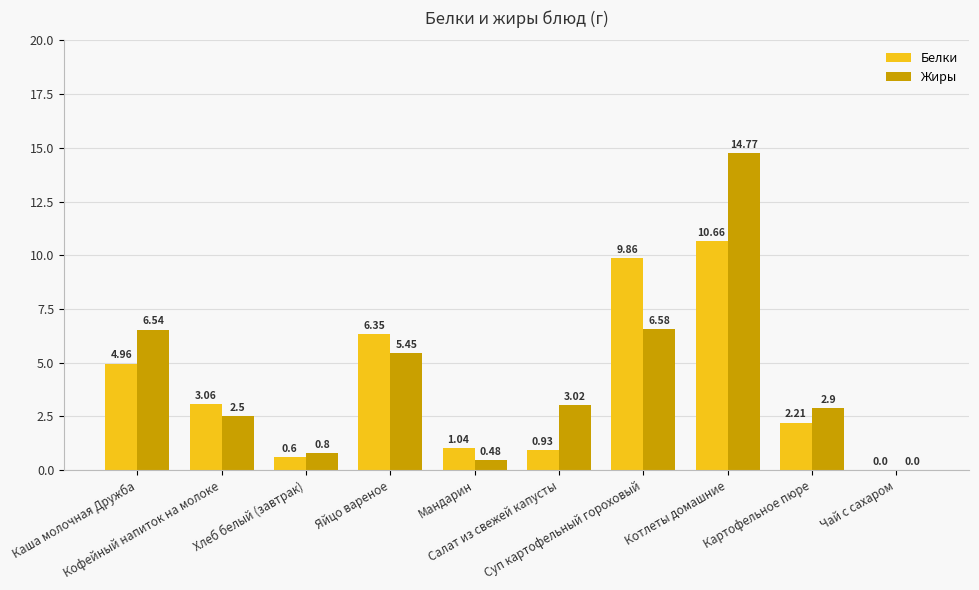

True or false: Белки has a value of 2.2 at Картофельное пюре.

True